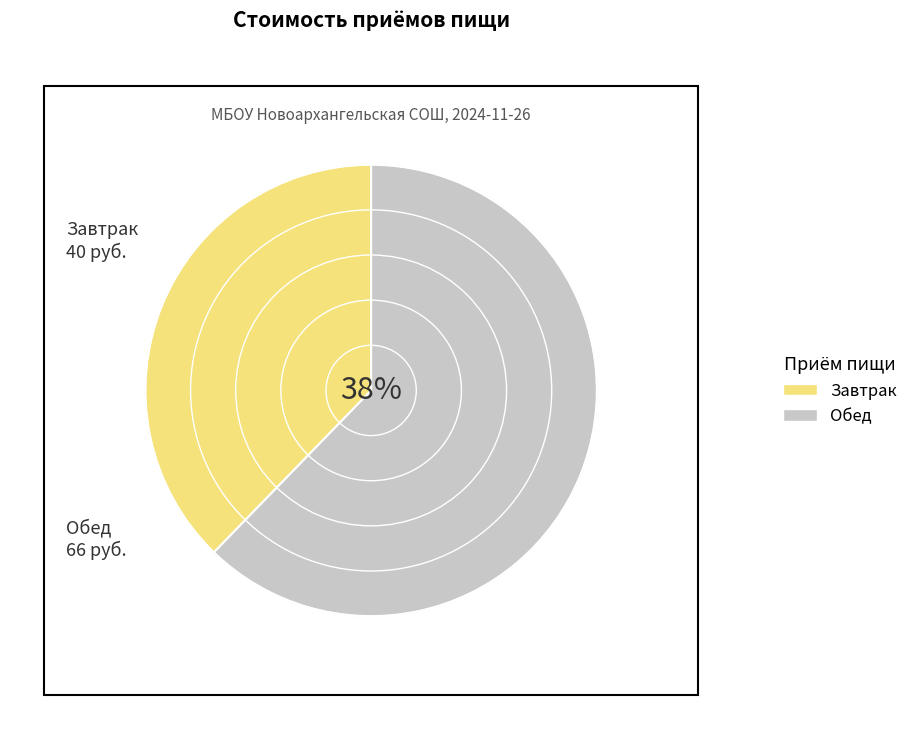

Which category has the biggest portion of the pie?

Обед